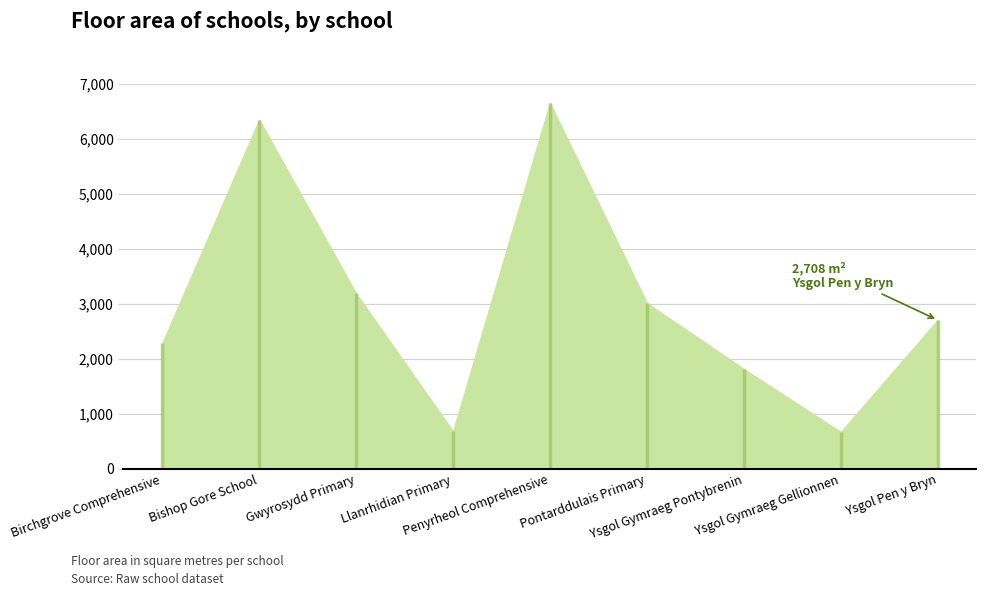

Where does the data first go above 2708?

Bishop Gore School